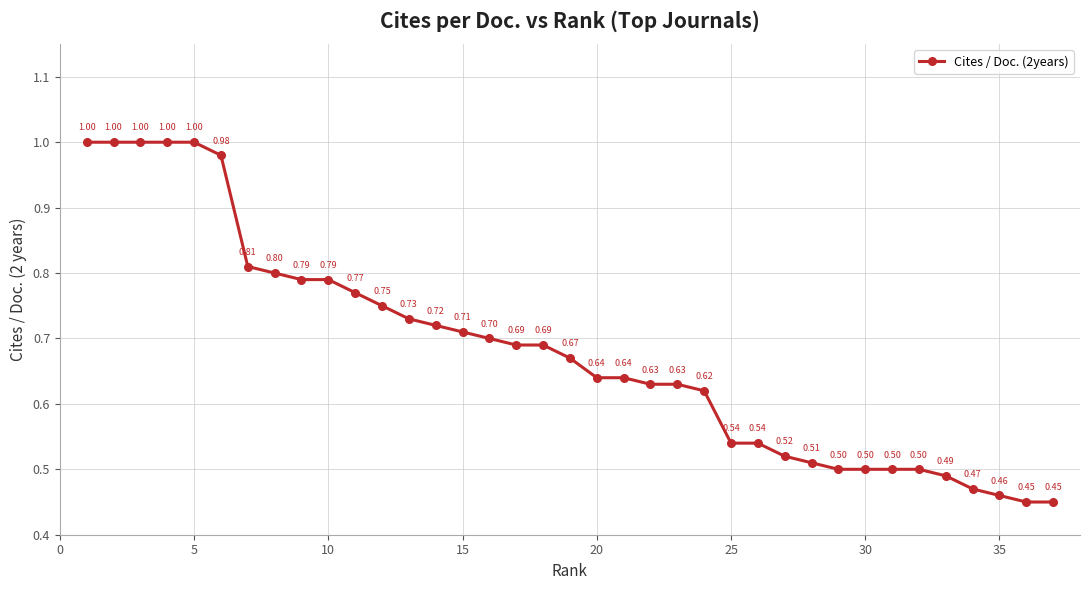

What is the average value?

0.7